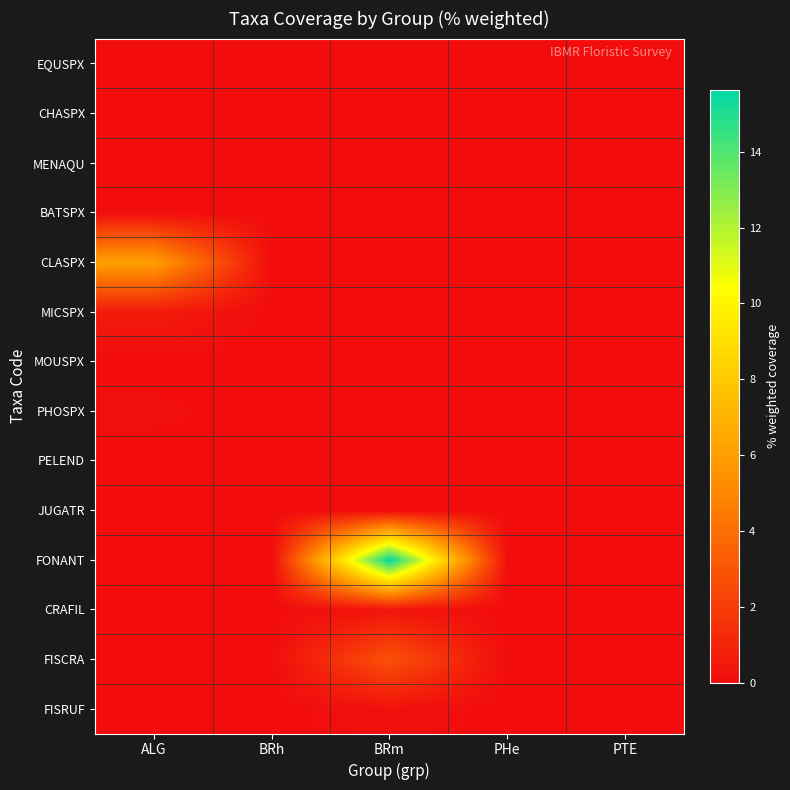

At how many categories does at least one series exceed 5?

2